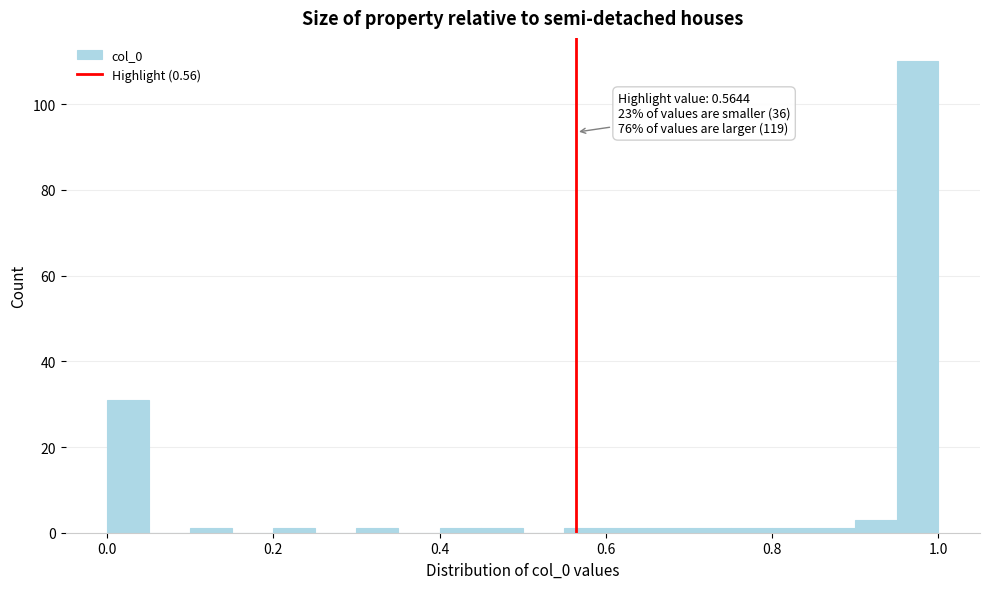

Around what value on the x-axis is the tallest bar? Give the approximate position of its centre, as read against the axis.

0.98